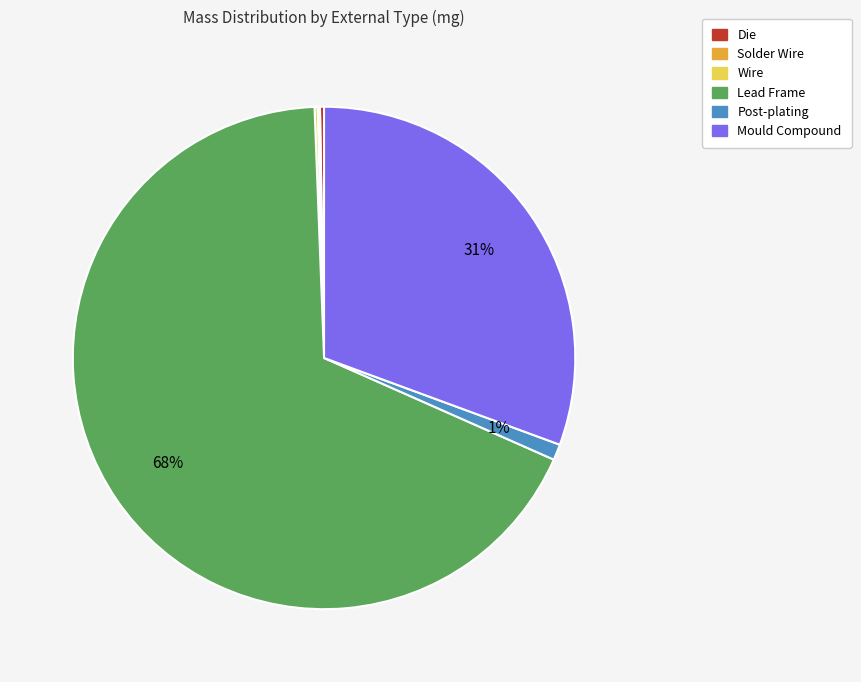

What percentage is the Post-plating slice, to the nearest percent?

1%